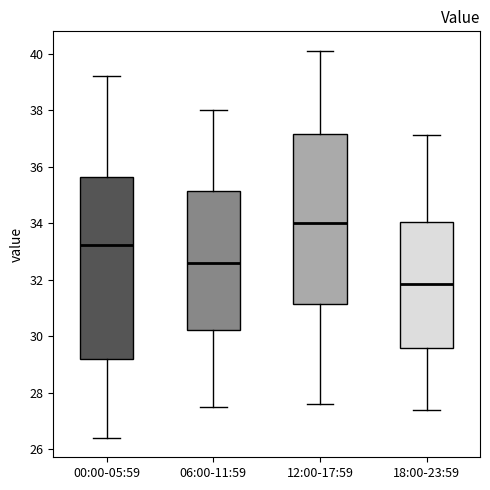

Which box has the highest median line?

12:00-17:59